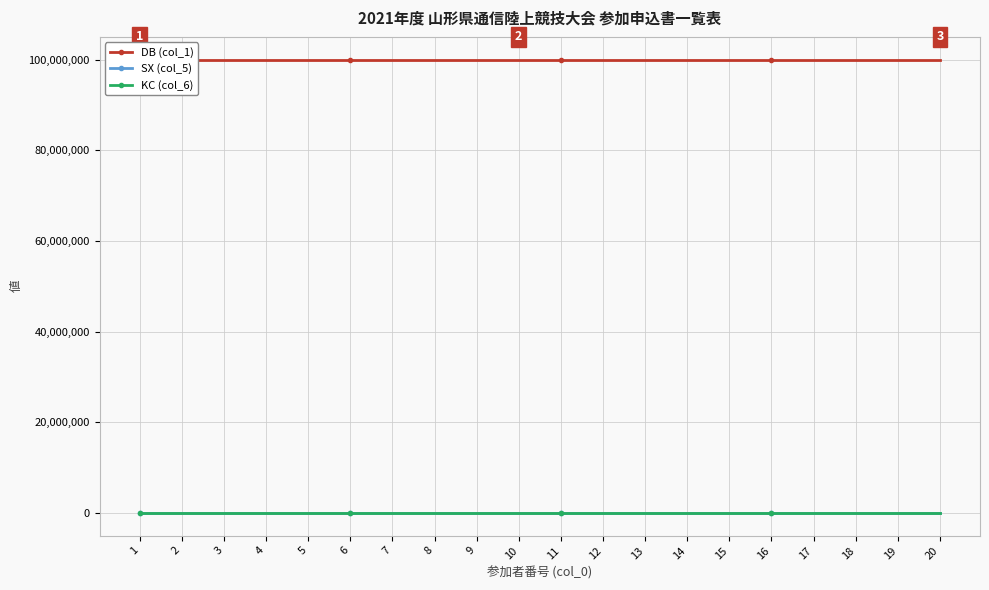

Is the value of DB (col_1) at 2 greater than the value of KC (col_6) at 12?

Yes